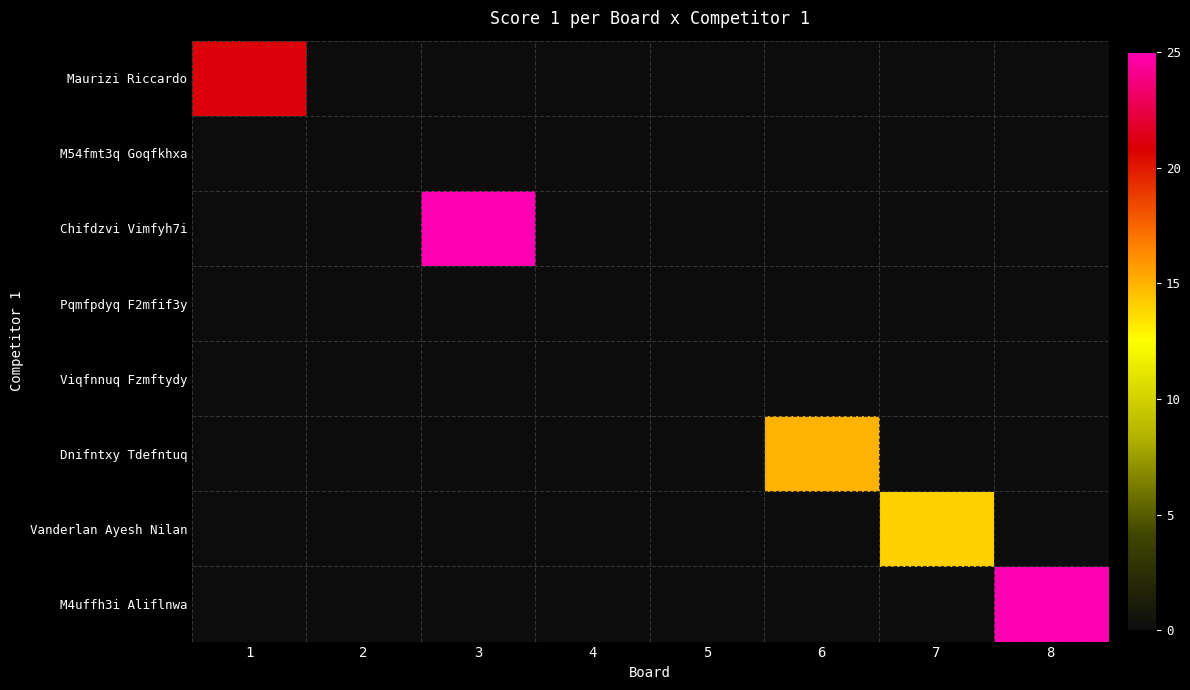

How many distinct data groups are displayed?

8